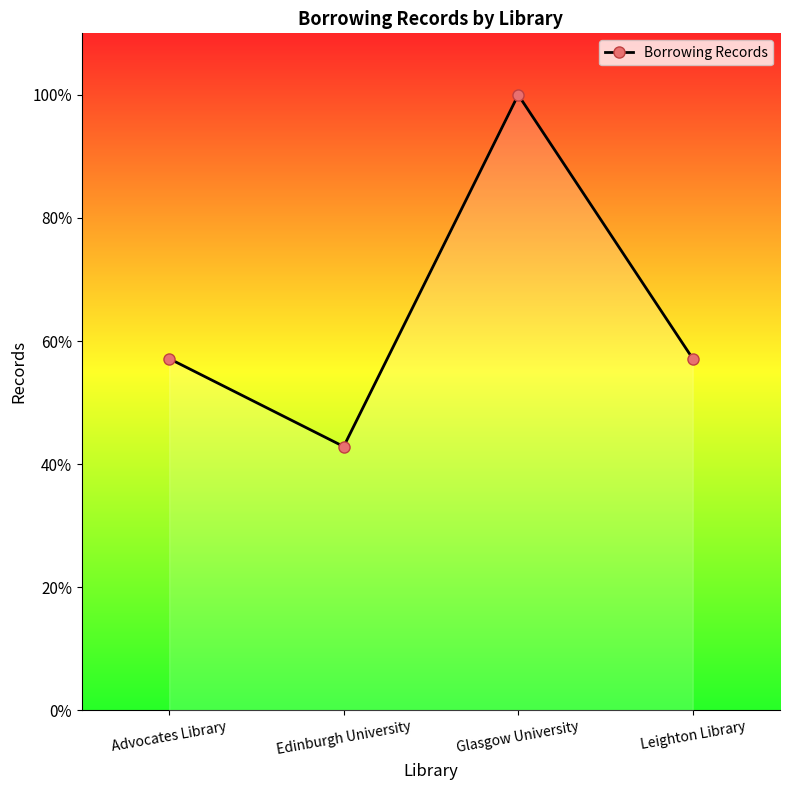

Where is the data nearest to the value 5?

Advocates Library